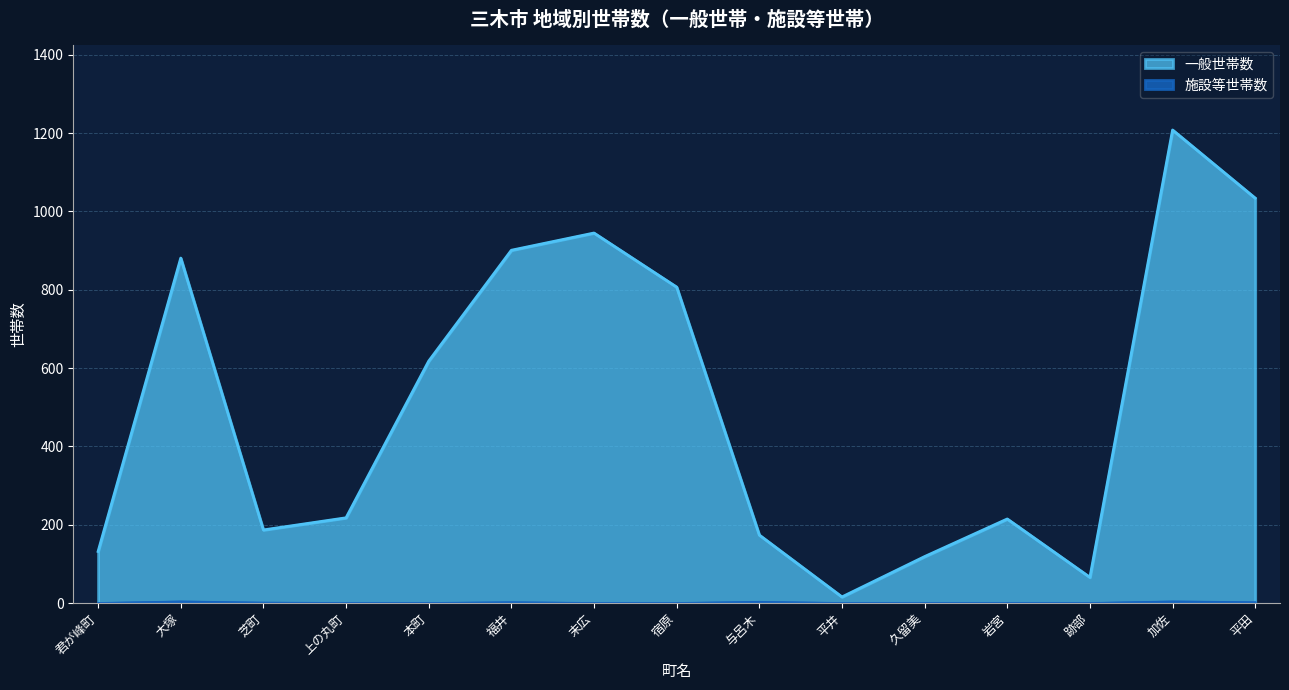

Which series has the widest spread of values?

一般世帯数